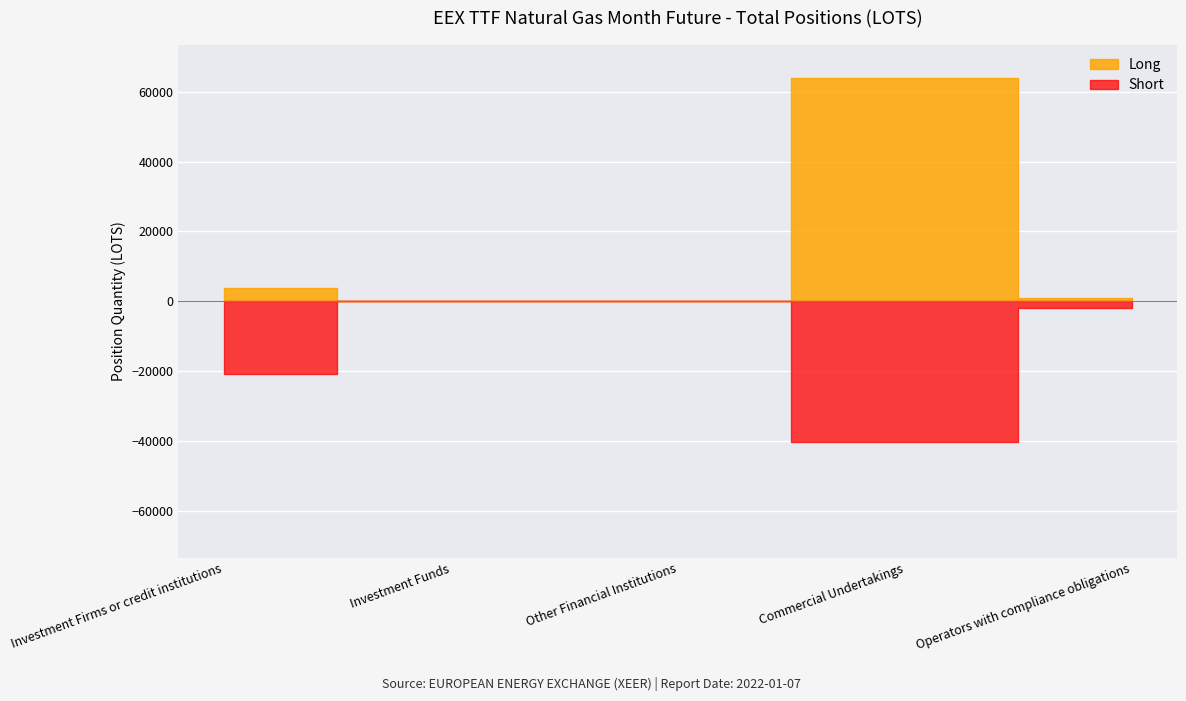

In Long, how many points are higher than both neighbors (excluding endpoints)?

1